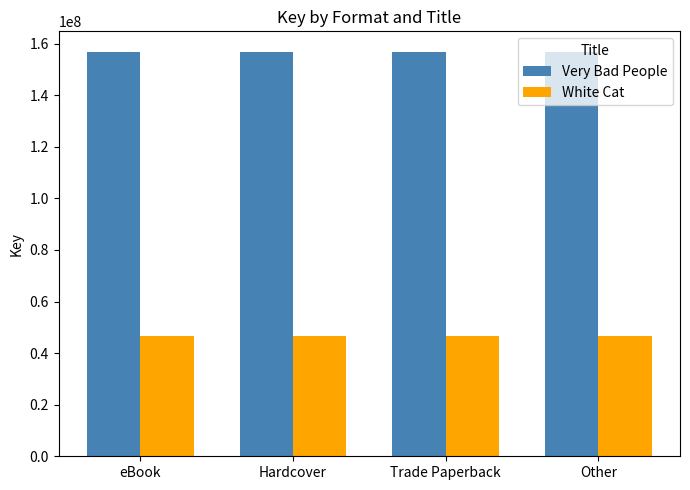

What is the total value across all series at Trade Paperback?

203581084